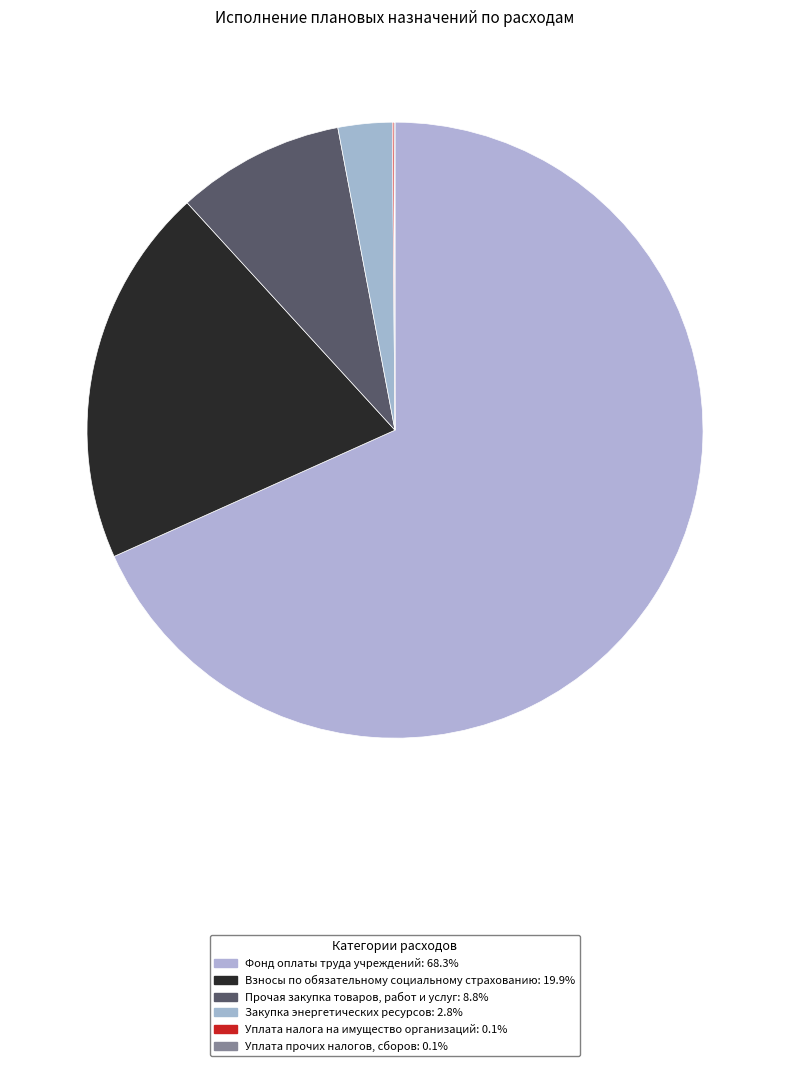

What is the largest slice in the pie chart?

Фонд оплаты труда учреждений